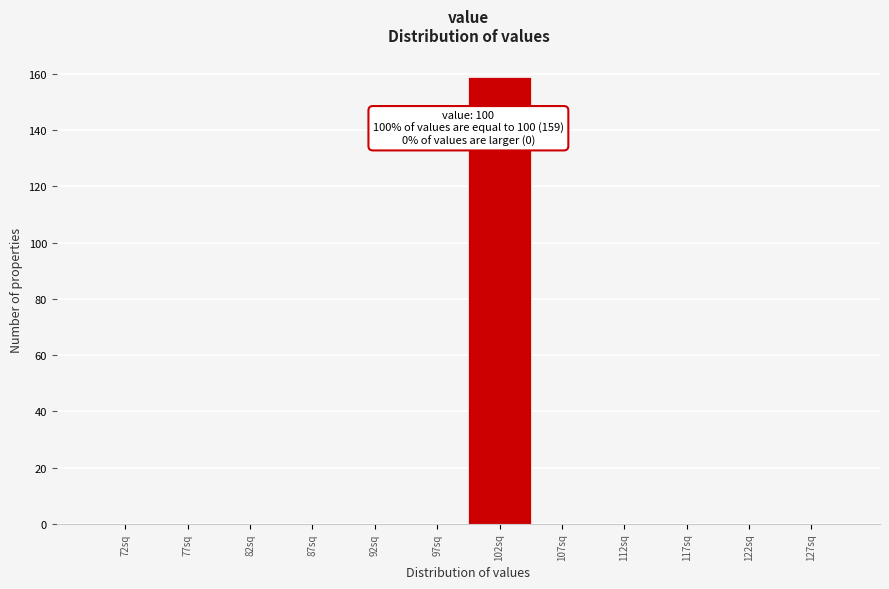

Over which range of the x-axis is the bar tallest?

100 to 105